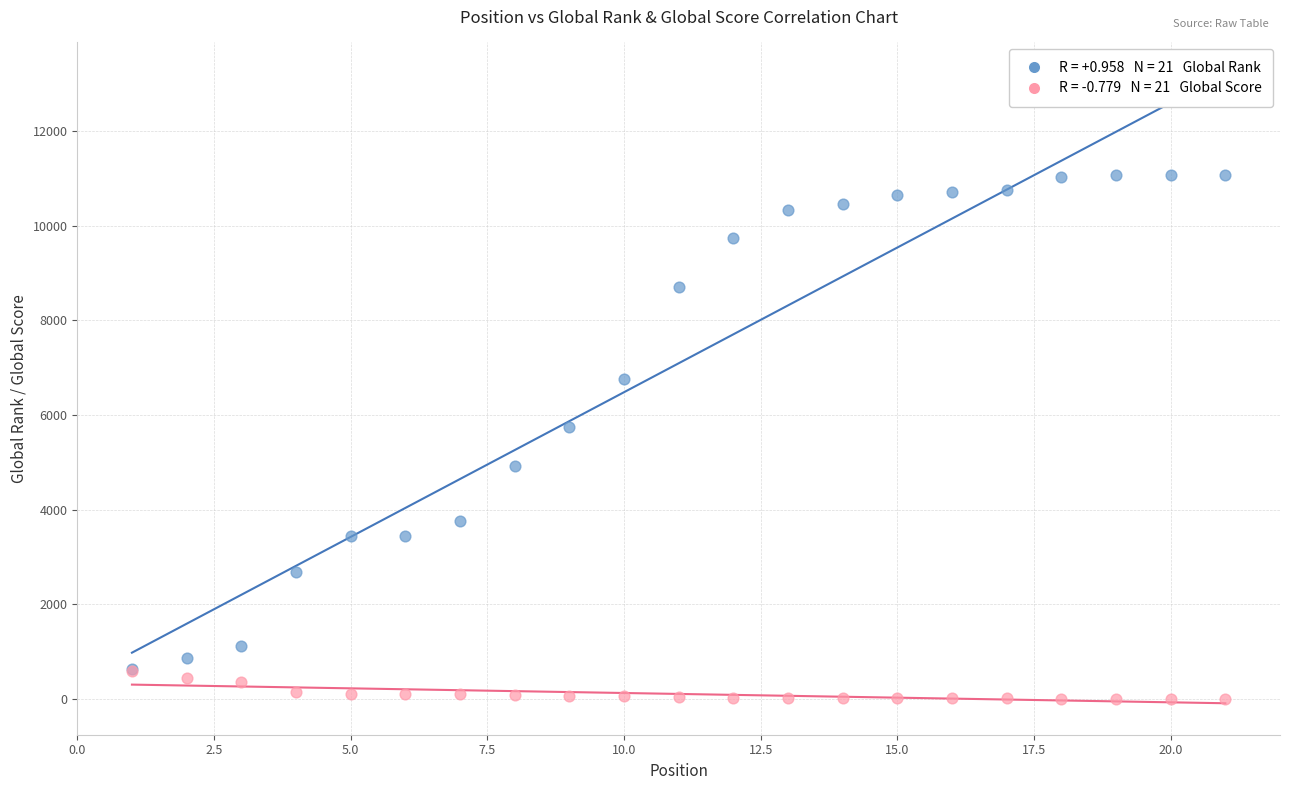

Across all series, what Y value is closest to 5540?

5745